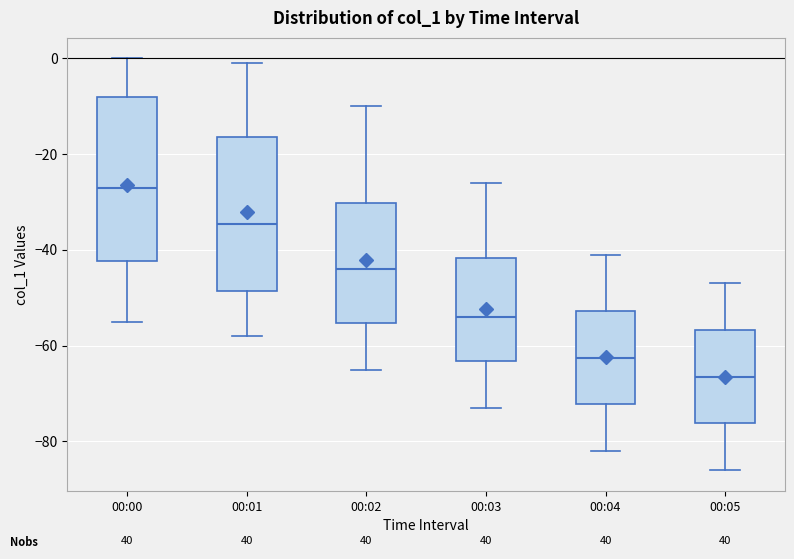

Which box has the lowest median line?

00:05